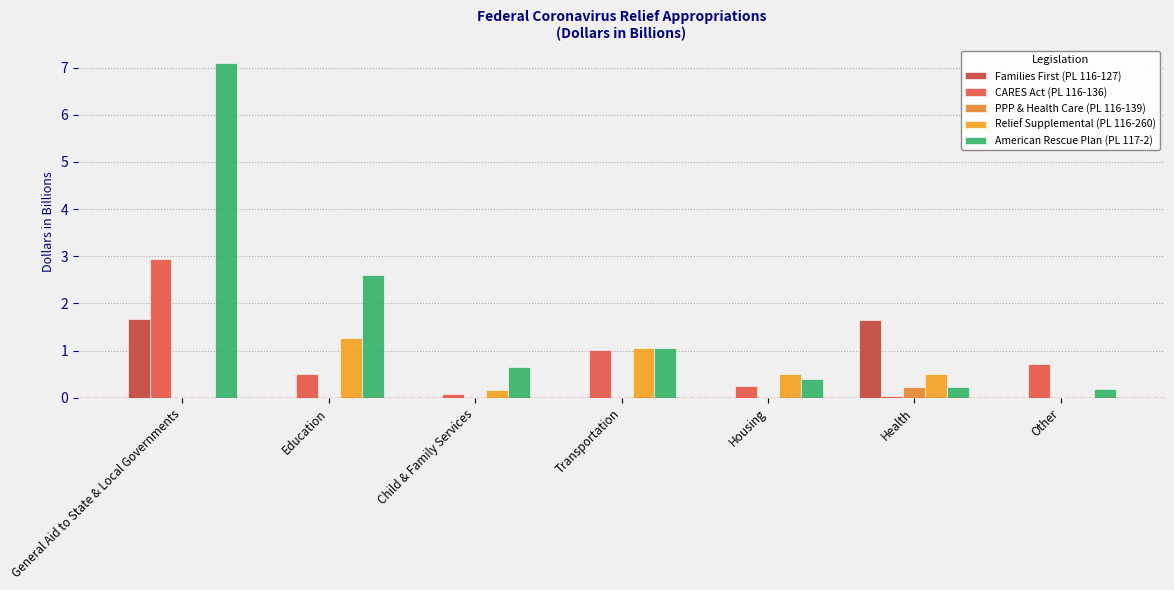

What is the lowest value of the American Rescue Plan (PL 117-2) series?

0.2